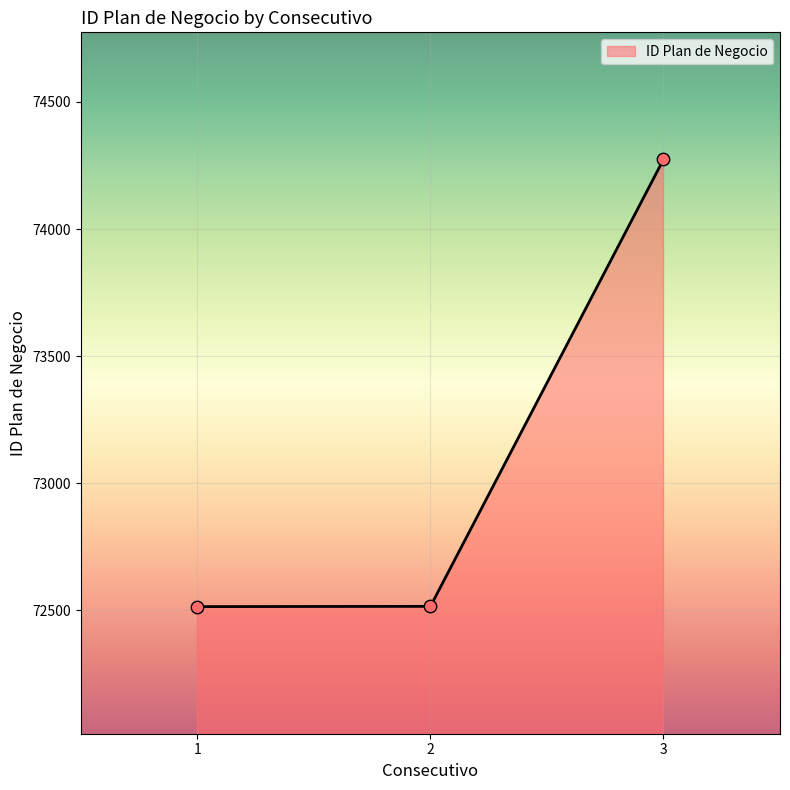

Approximately how many times larger is the value at 1 compared to 3?

1.0